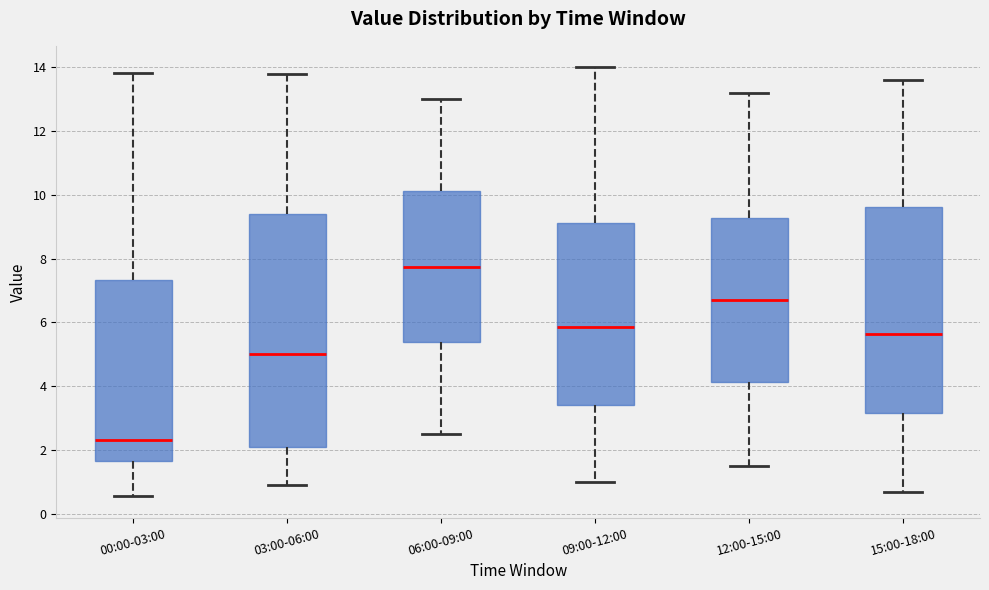

Reading left to right, transcribe this box plot: for each box, give where its median line is, the range the box spans, and where its two whiskers end, as read against the y-axis. The values are not printed on the chart, so give them approximately, as read against the axis.

00:00-03:00: median 2.4, box 1.6 to 7.4, whiskers 0.6 to 13.8
03:00-06:00: median 5.0, box 2.2 to 9.4, whiskers 1.0 to 13.8
06:00-09:00: median 7.8, box 5.4 to 10.2, whiskers 2.6 to 13.0
09:00-12:00: median 5.8, box 3.4 to 9.2, whiskers 1.0 to 14.0
12:00-15:00: median 6.8, box 4.2 to 9.2, whiskers 1.6 to 13.2
15:00-18:00: median 5.6, box 3.2 to 9.6, whiskers 0.8 to 13.6